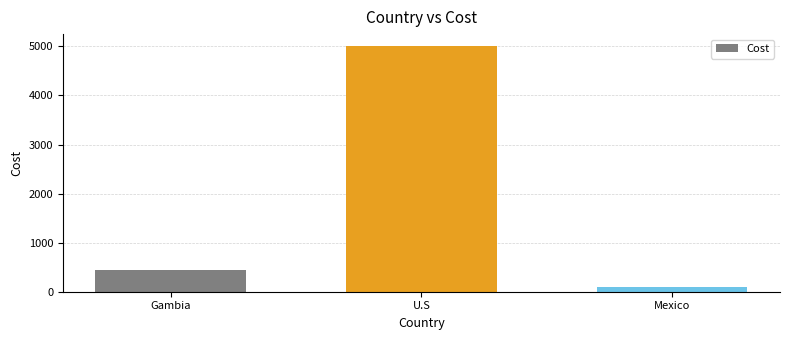

The chart shows a value of 132 at Gambia. True or false?

False